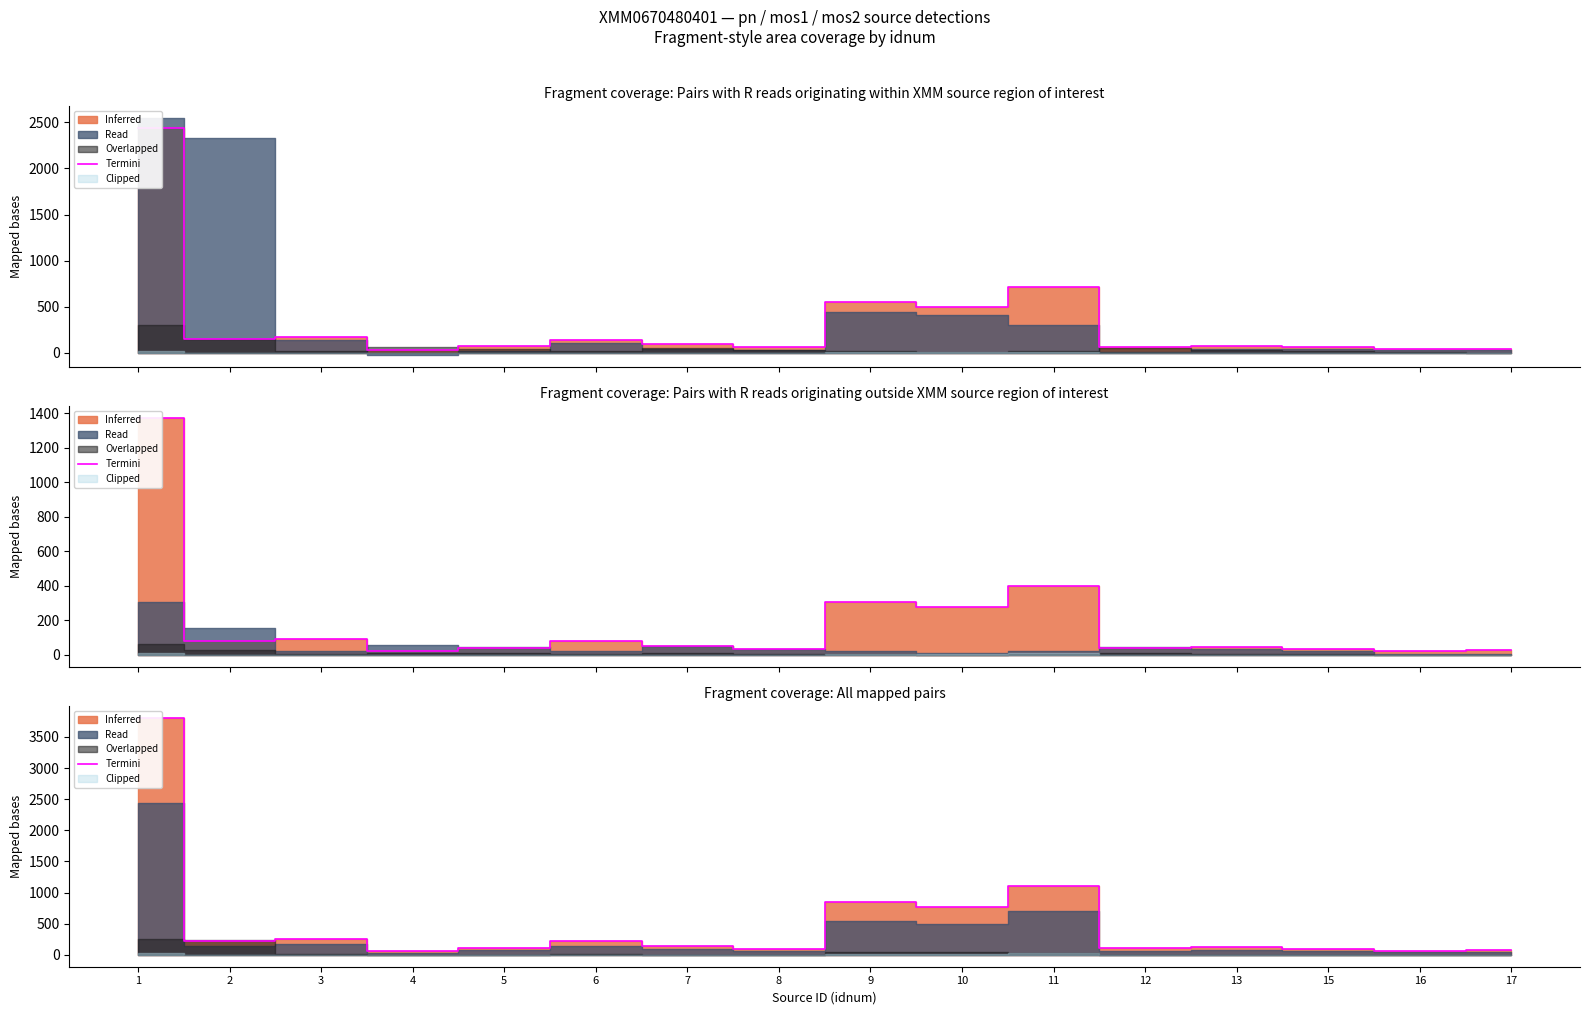

At which label does the data first exceed 143?

1